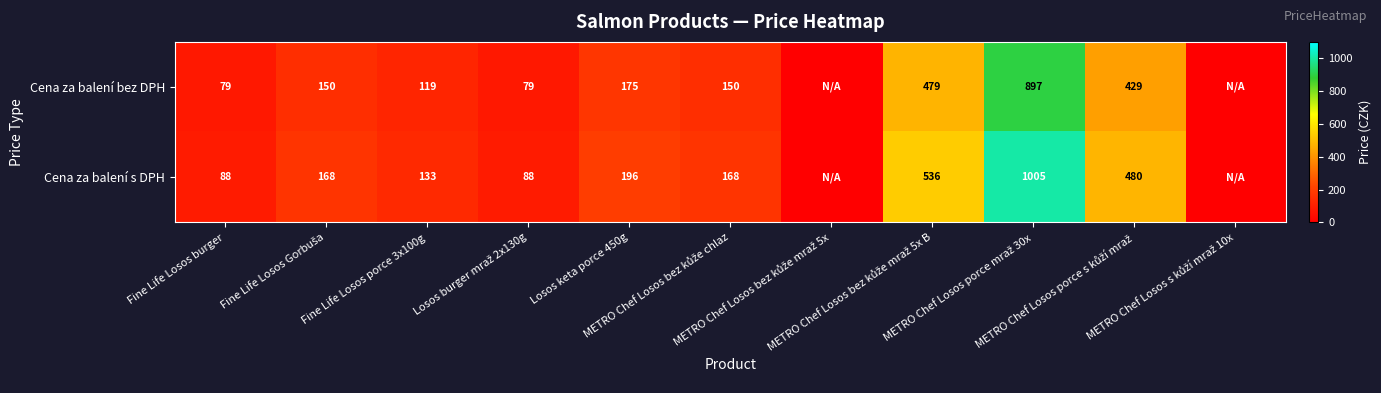

List the labels in order of Cena za balení bez DPH value, smallest first.

METRO Chef Losos bez kůže mraž 5x, METRO Chef Losos s kůží mraž 10x, Fine Life Losos burger, Losos burger mraž 2x130g, Fine Life Losos porce 3x100g, Fine Life Losos Gorbuša, METRO Chef Losos bez kůže chlaz, Losos keta porce 450g, METRO Chef Losos porce s kůží mraž, METRO Chef Losos bez kůže mraž 5x B, METRO Chef Losos porce mraž 30x